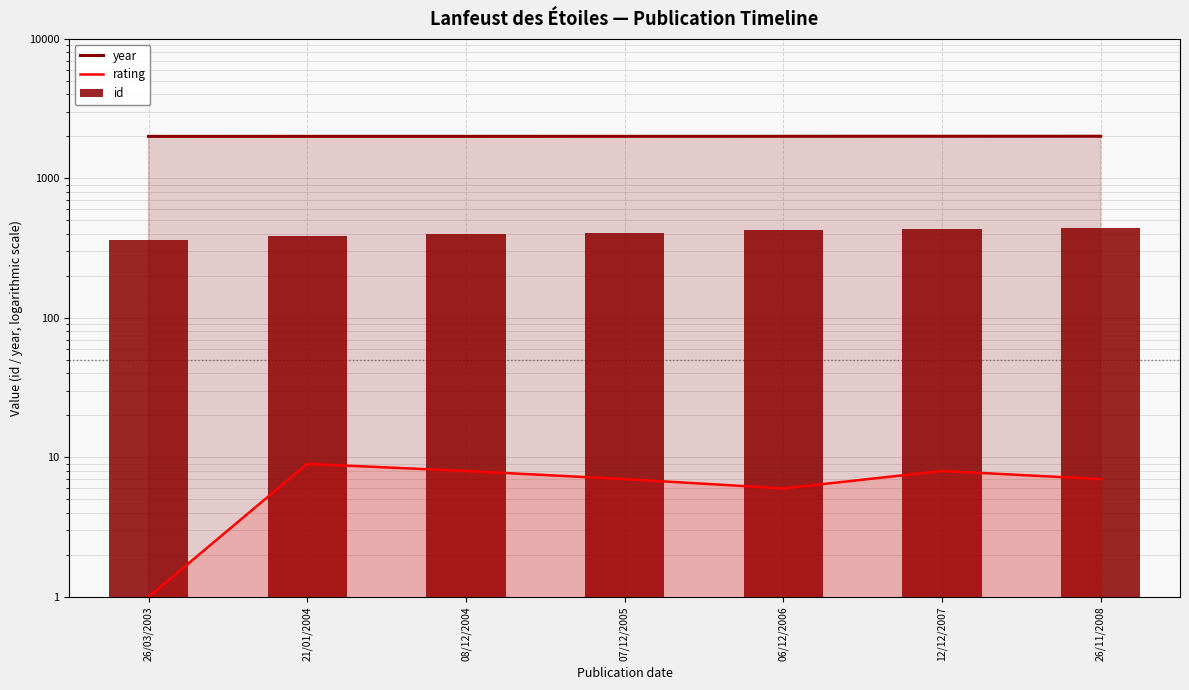

What is the value of the year bar at the 6th from the left?

2007